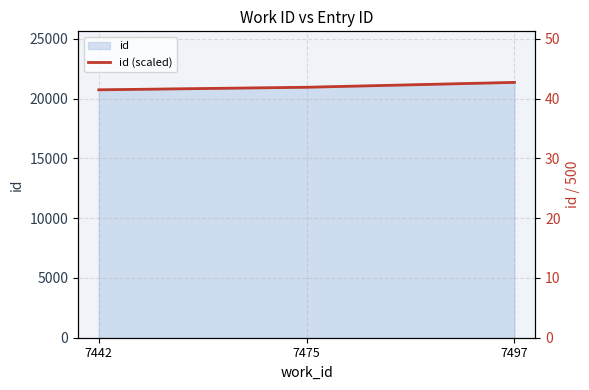

Reading left to right, what are all the values shown in this chart?

7442=41.5	7475=41.9	7497=42.7